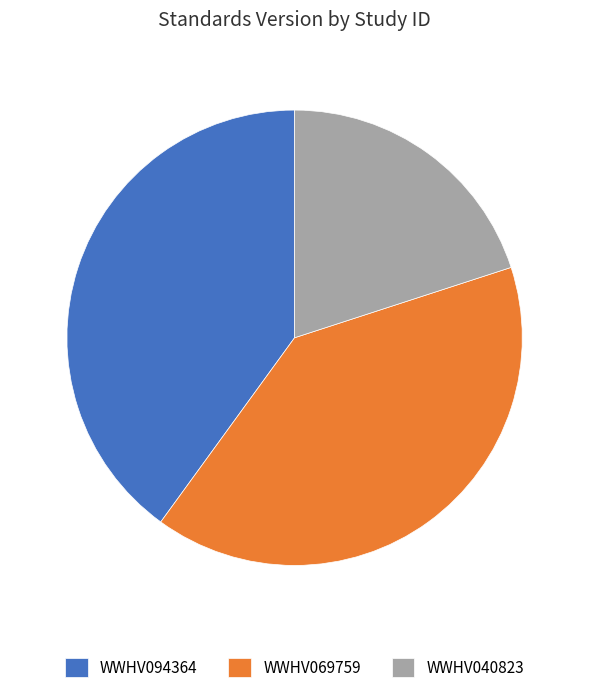

The WWHV040823 slice represents 20% of the pie. True or false?

True